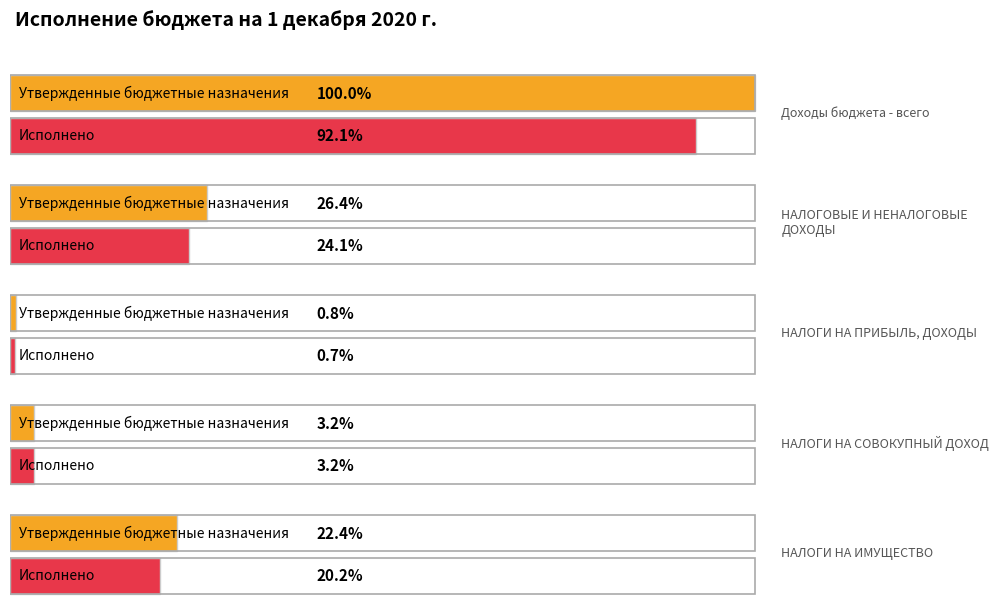

Rank the series by their average value, from highest to lowest.

Утвержденные бюджетные назначения, Исполнено